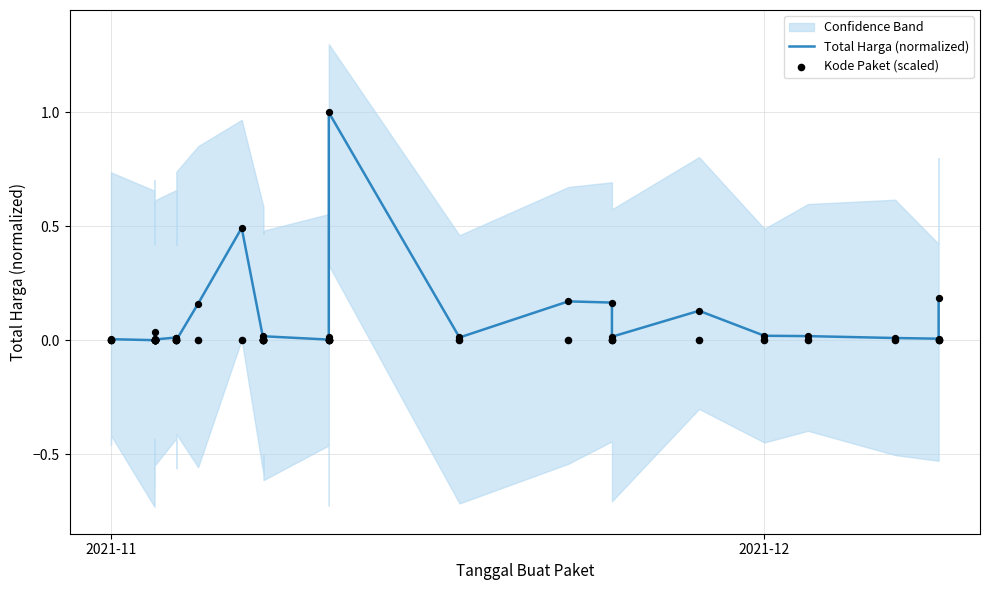

Which series contains the highest Y value?

Total Harga (normalized)